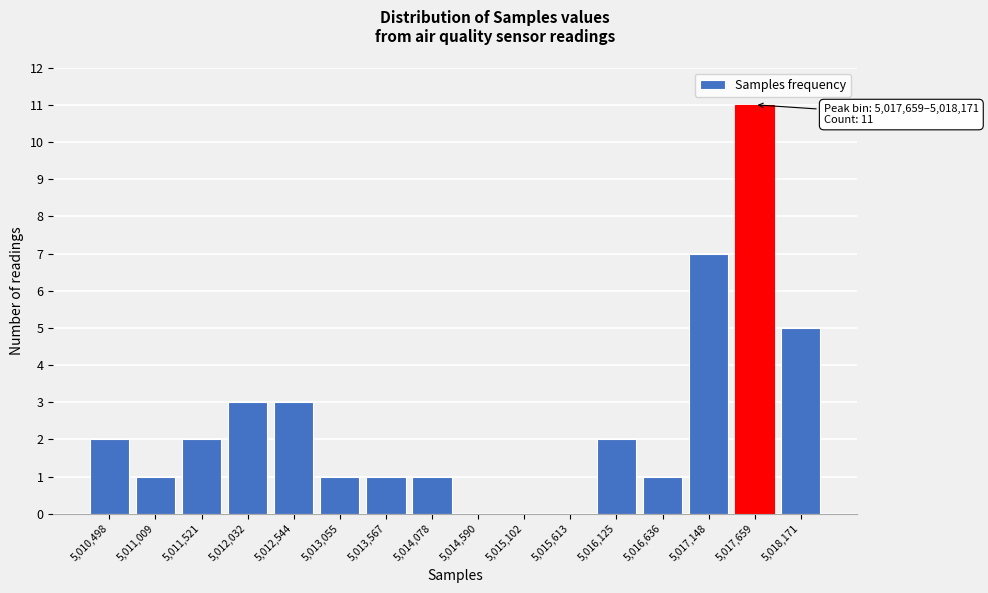

Reading left to right, extract all data points from this chart.

5,010,498=2	5,011,009=1	5,011,521=2	5,012,032=3	5,012,544=3	5,013,055=1	5,013,567=1	5,014,078=1	5,014,590=0	5,015,102=0	5,015,613=0	5,016,125=2	5,016,636=1	5,017,148=7	5,017,659=11	5,018,171=5